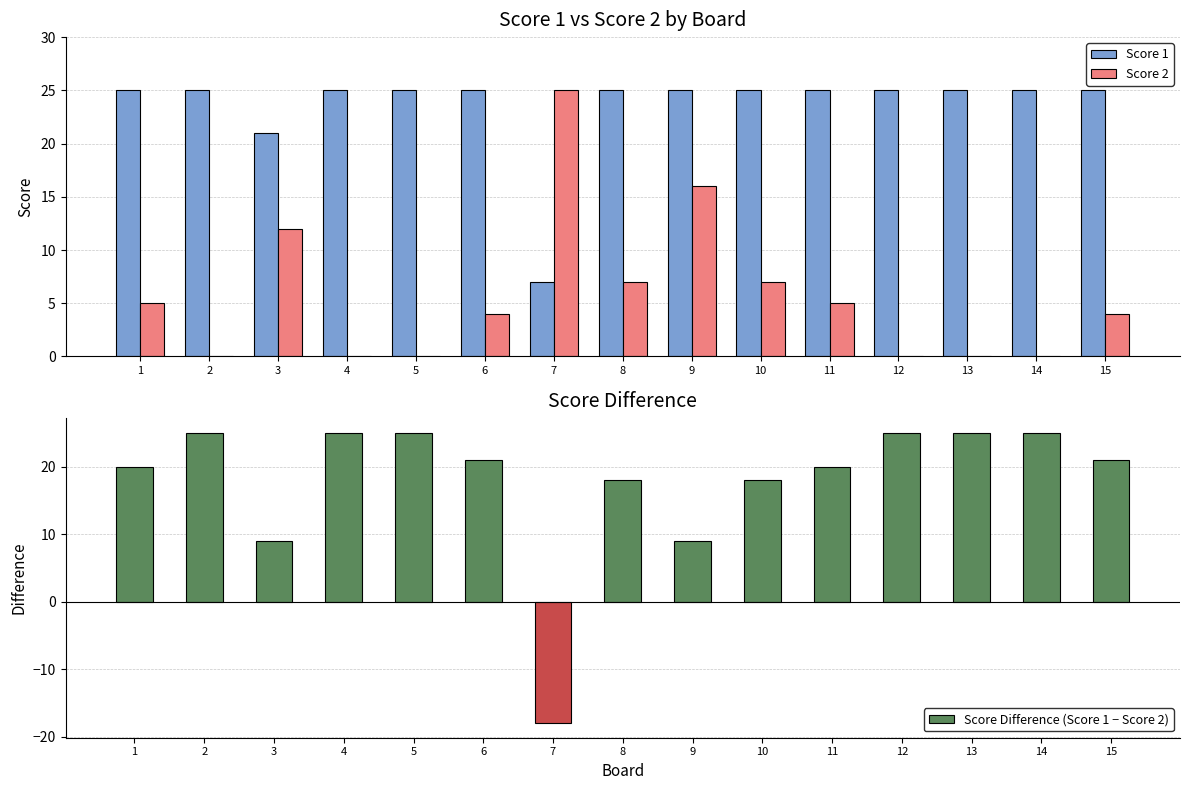

Reading left to right, what are all the values shown in this chart?

Score 1: 1=25	2=25	3=21	4=25	5=25	6=25	7=7	8=25	9=25	10=25	11=25	12=25	13=25	14=25	15=25
Score 2: 1=5	2=0	3=12	4=0	5=0	6=4	7=25	8=7	9=16	10=7	11=5	12=0	13=0	14=0	15=4
Score Difference (Score 1 − Score 2): 1=20	2=25	3=9	4=25	5=25	6=21	7=-18	8=18	9=9	10=18	11=20	12=25	13=25	14=25	15=21